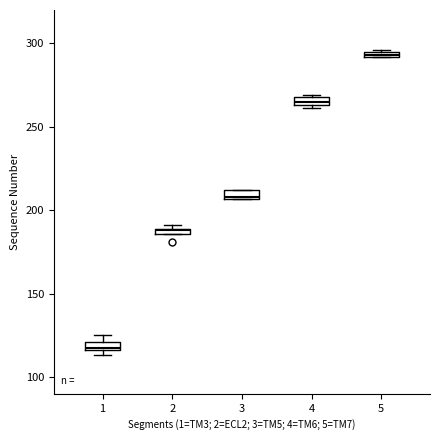

Where is the lower edge of the box at x = 4 on the y-axis? The values are not printed on the chart, so give them approximately, as read against the axis.

265